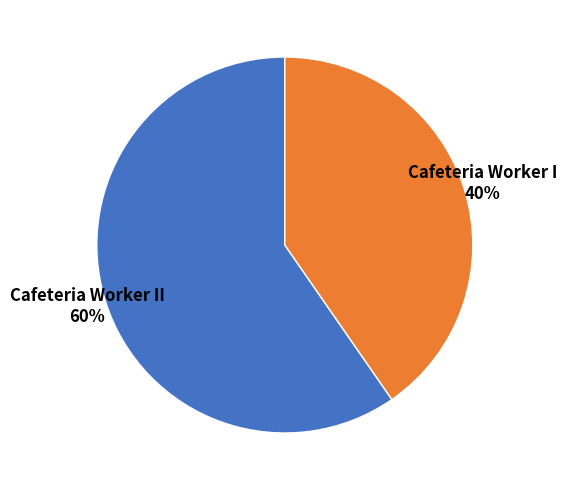

Which category has the smallest portion of the pie?

Cafeteria Worker I